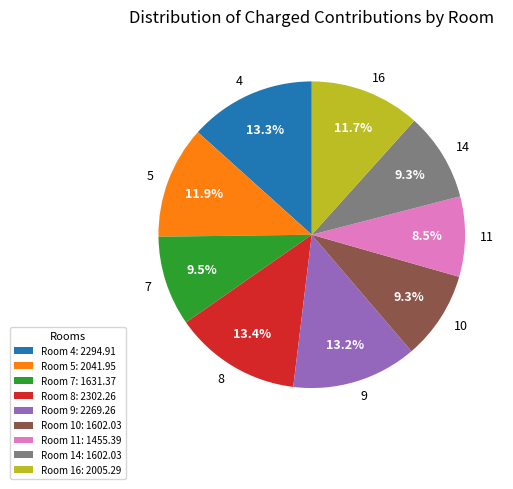

To the nearest percent, what is the difference between the largest and smallest slice percentages?

5%